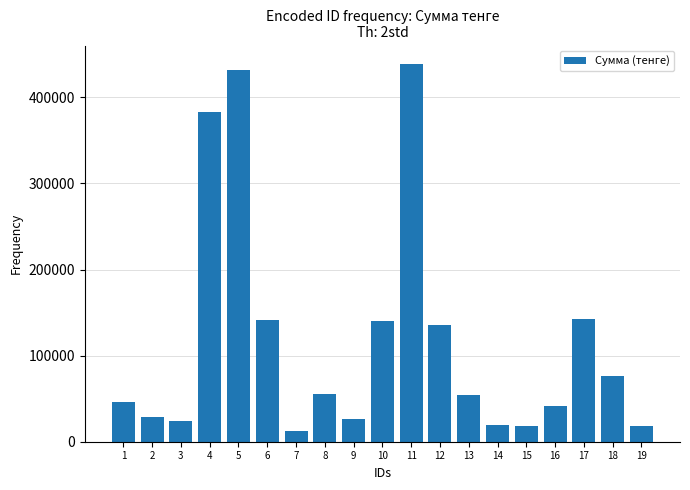

Approximately how many times larger is the value at 10 compared to 2?

4.8